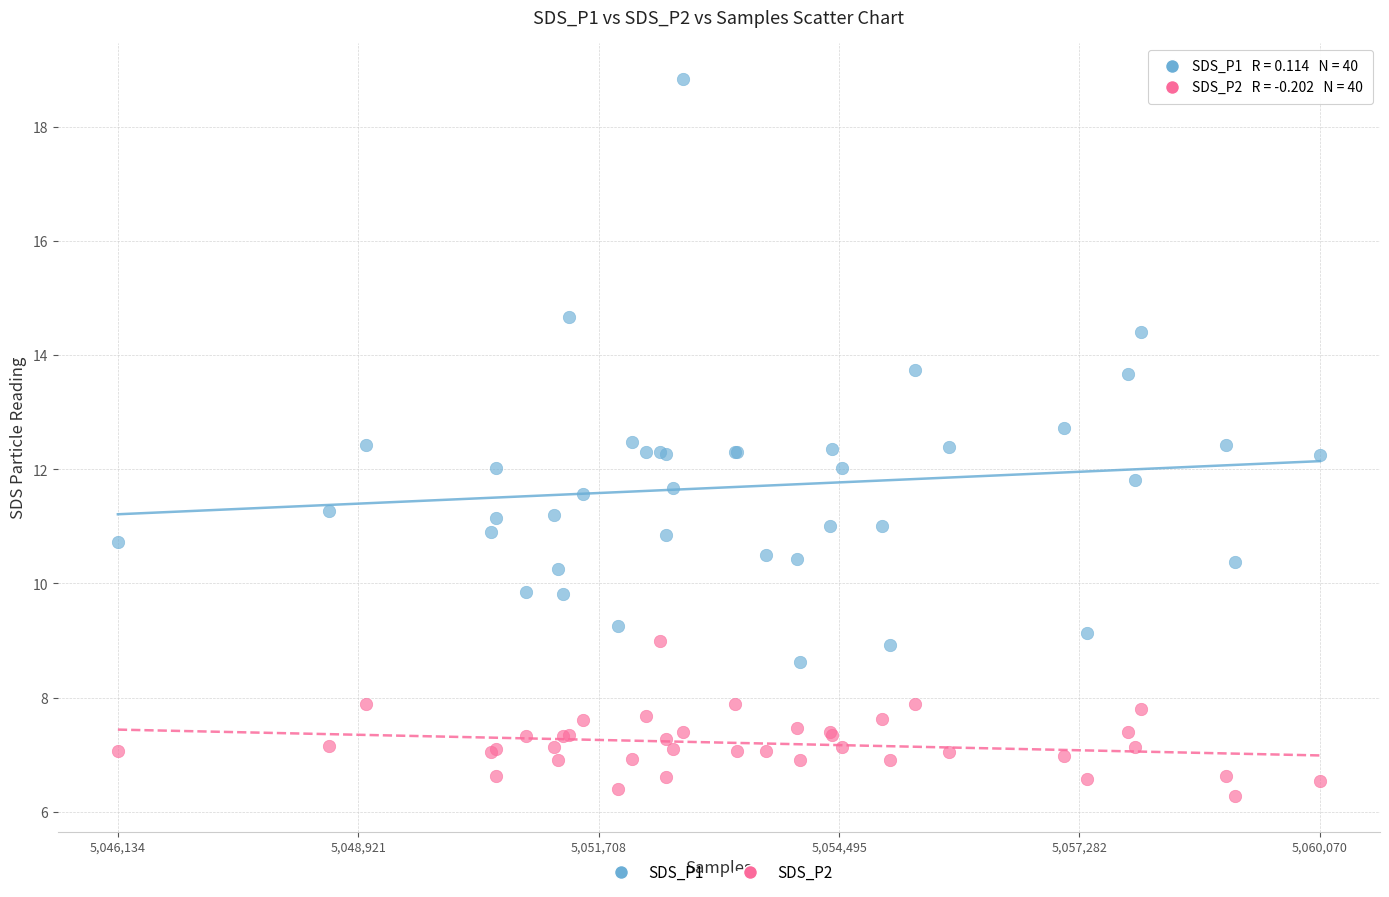

What are all the series names shown in the legend?

SDS_P1, SDS_P2